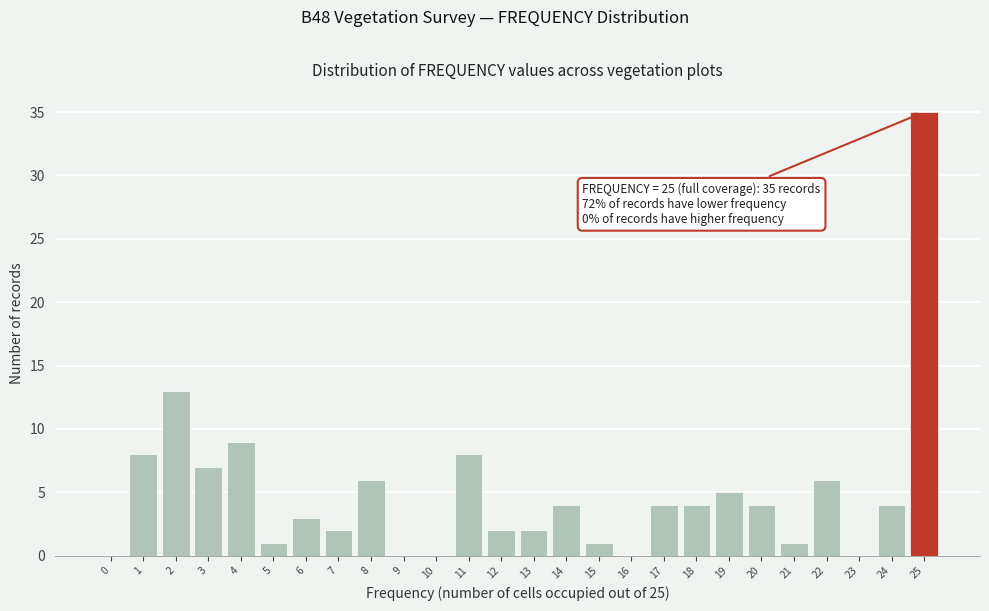

Reading right to left, extract all data points from this chart.

25=35	24=4	23=0	22=6	21=1	20=4	19=5	18=4	17=4	16=0	15=1	14=4	13=2	12=2	11=8	10=0	9=0	8=6	7=2	6=3	5=1	4=9	3=7	2=13	1=8	0=0